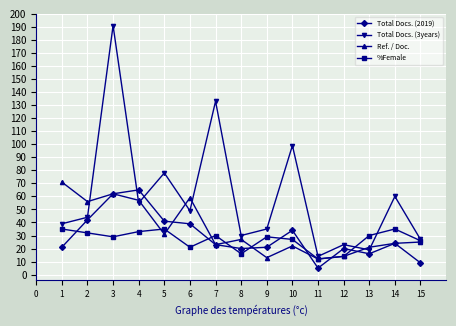

The value of Total Docs. (3years) at 7 is 47. True or false?

False